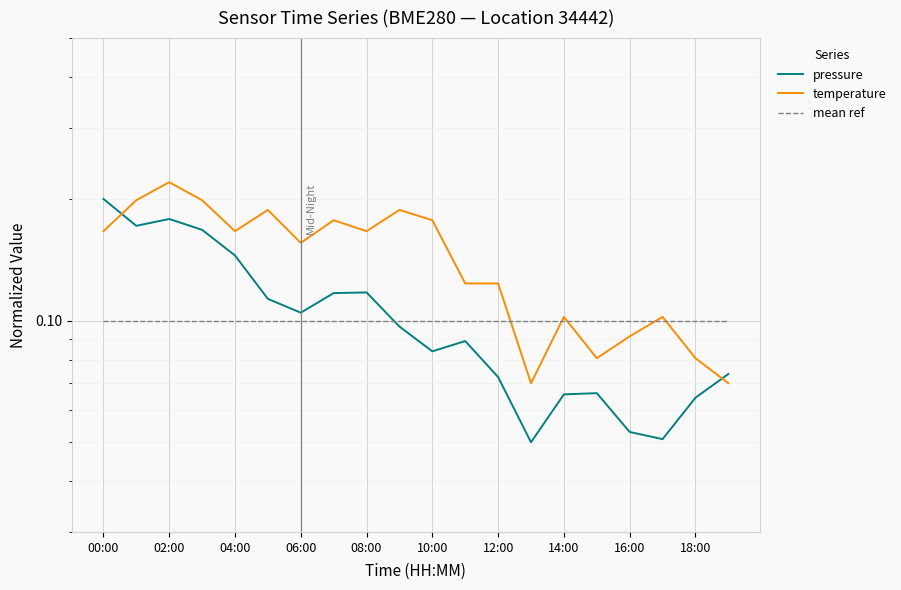

Is the value of pressure at 13 greater than the value of mean ref at 10:00?

No